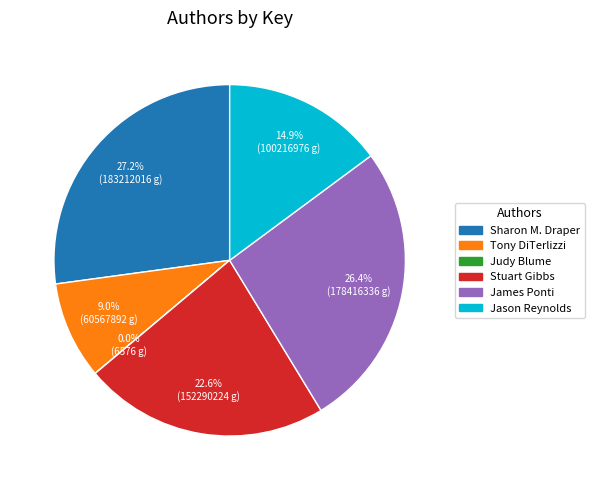

Is there a majority slice in this chart?

No